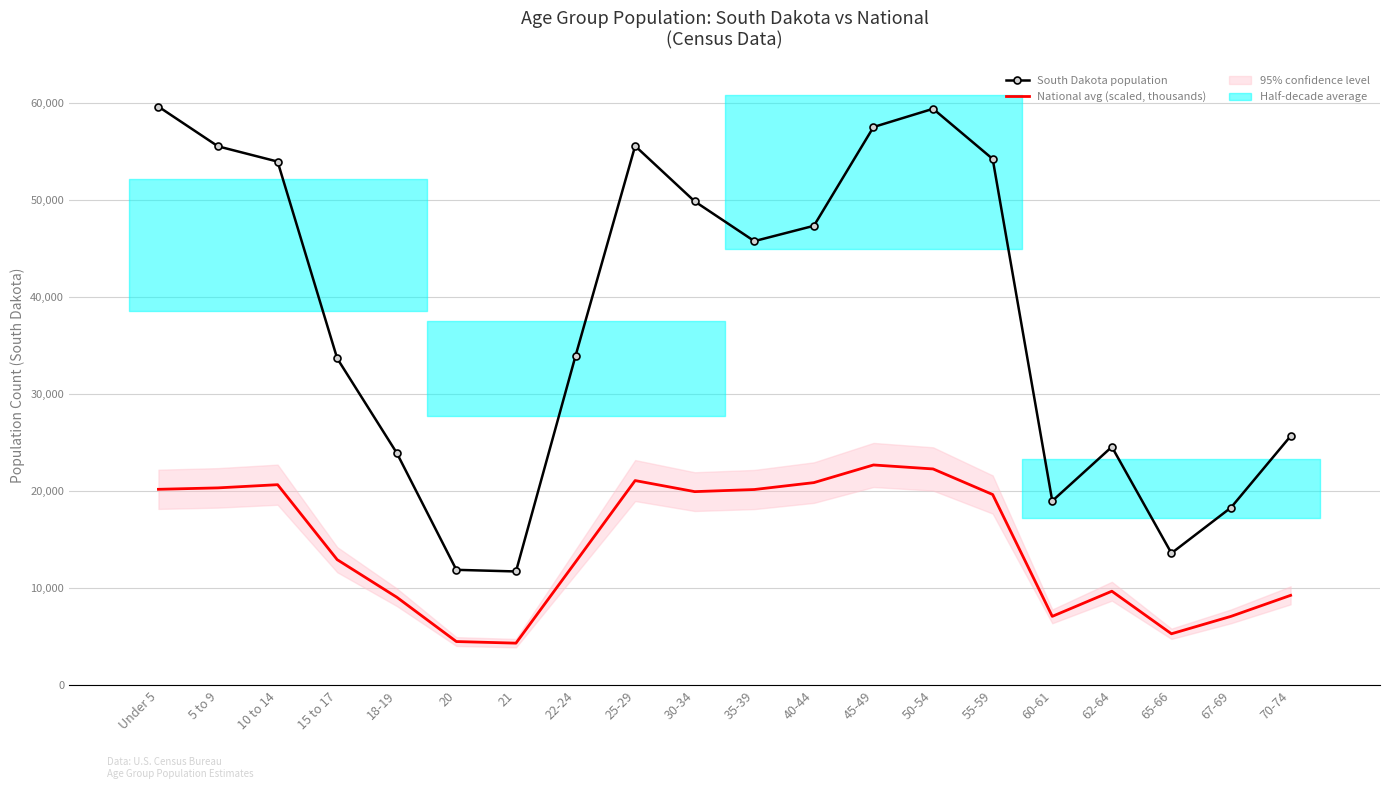

What are all the series names shown in the legend?

South Dakota population, National avg (scaled, thousands)